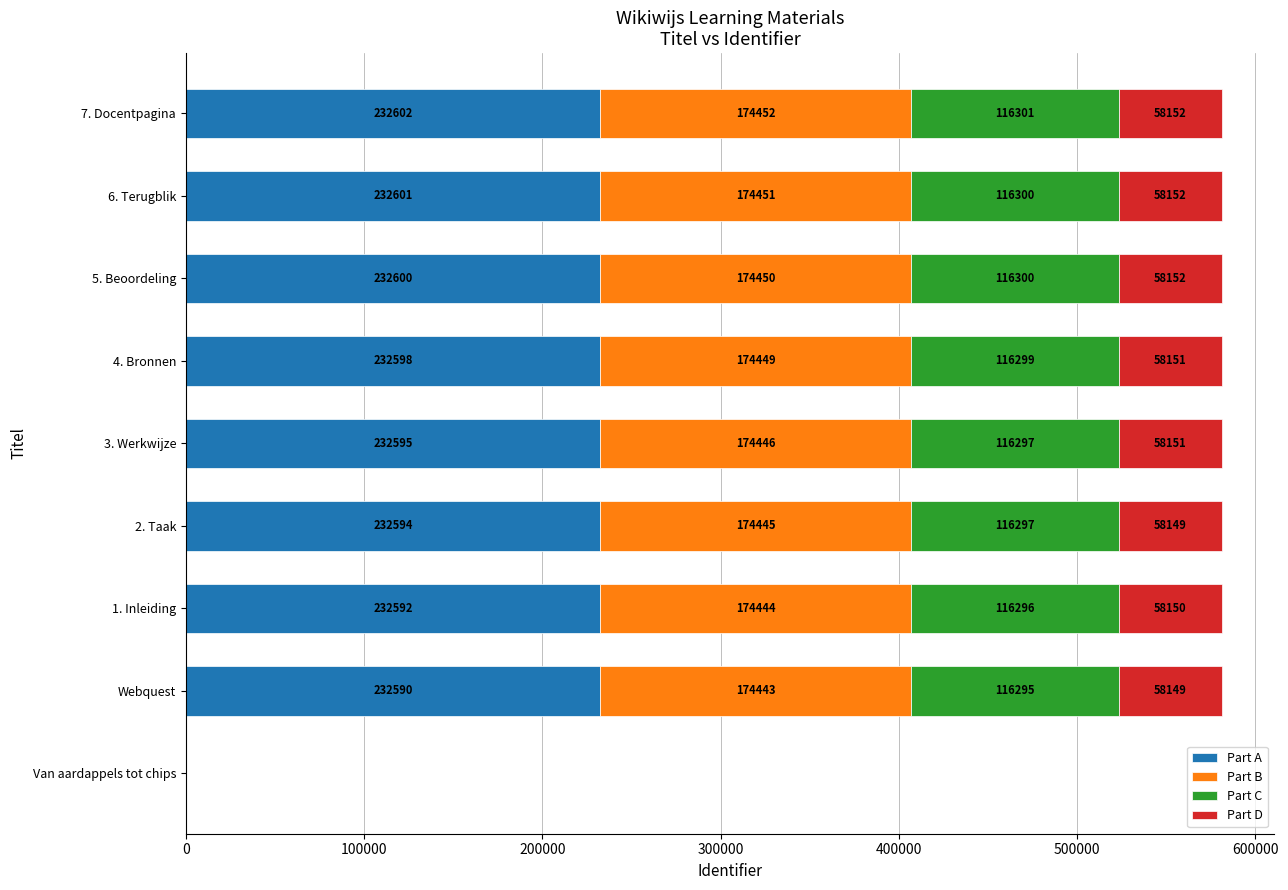

What are all the series names shown in the legend?

Part A, Part B, Part C, Part D